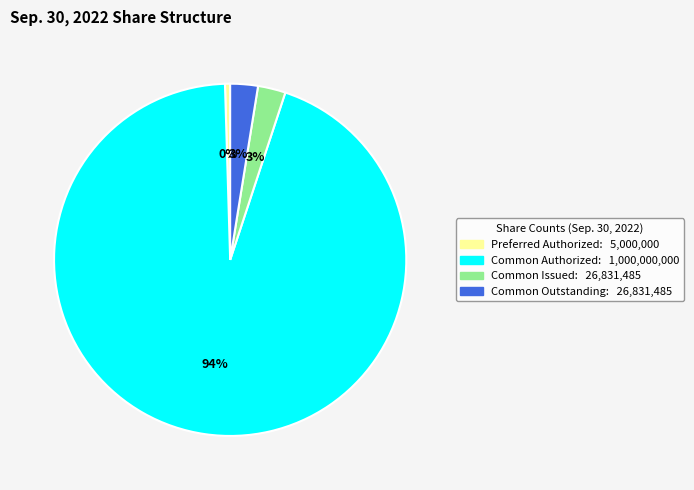

Does any single category account for the majority?

Yes